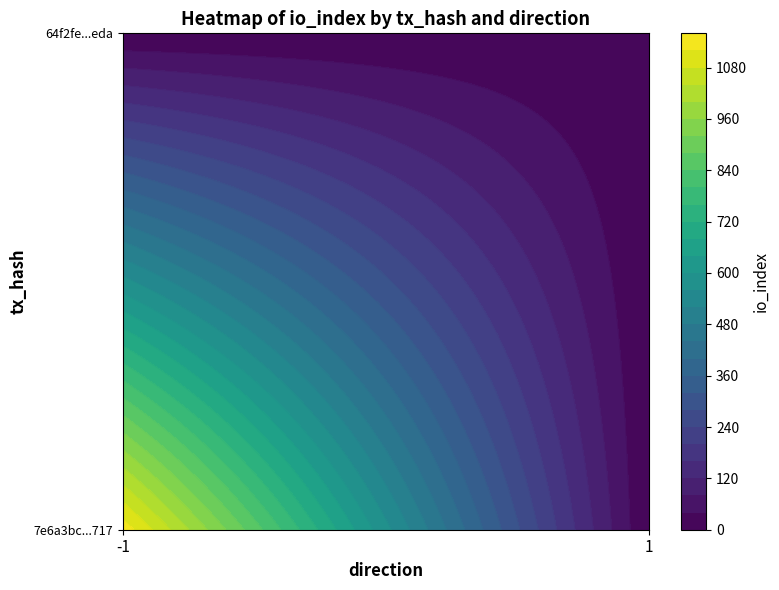

Is the value of 64f2febc7900e7197c2290f4f92dc90d5029eda at direction greater than the value of 7e6a3bc695dc74af43421ee5a67daa93d86d717 at io_index?

No